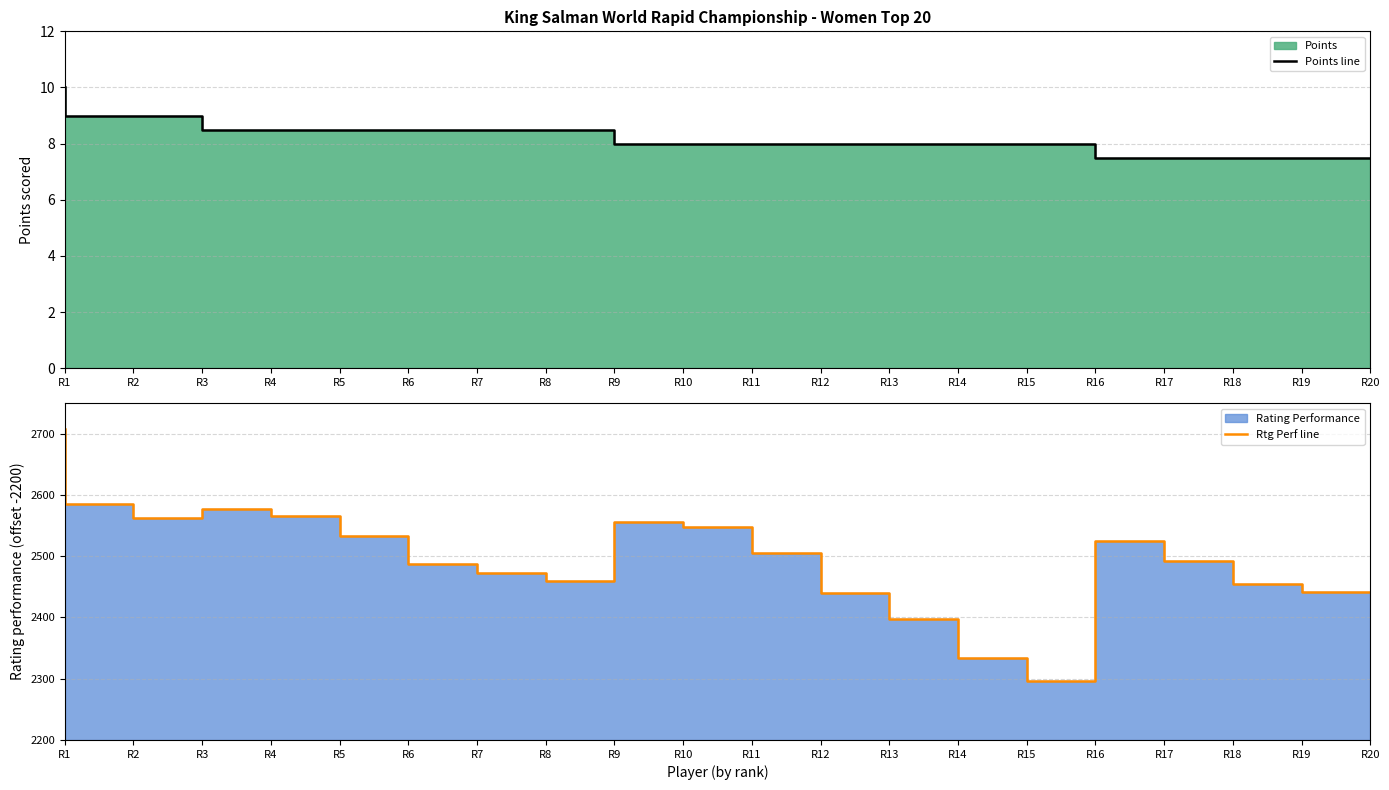

What is the average value of the Rtg Perf line series?

296.9